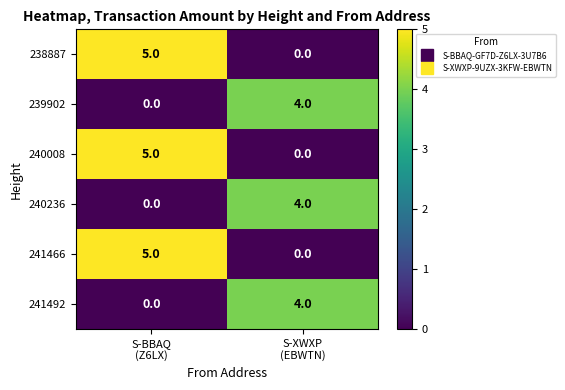

What is the greatest value displayed?

5